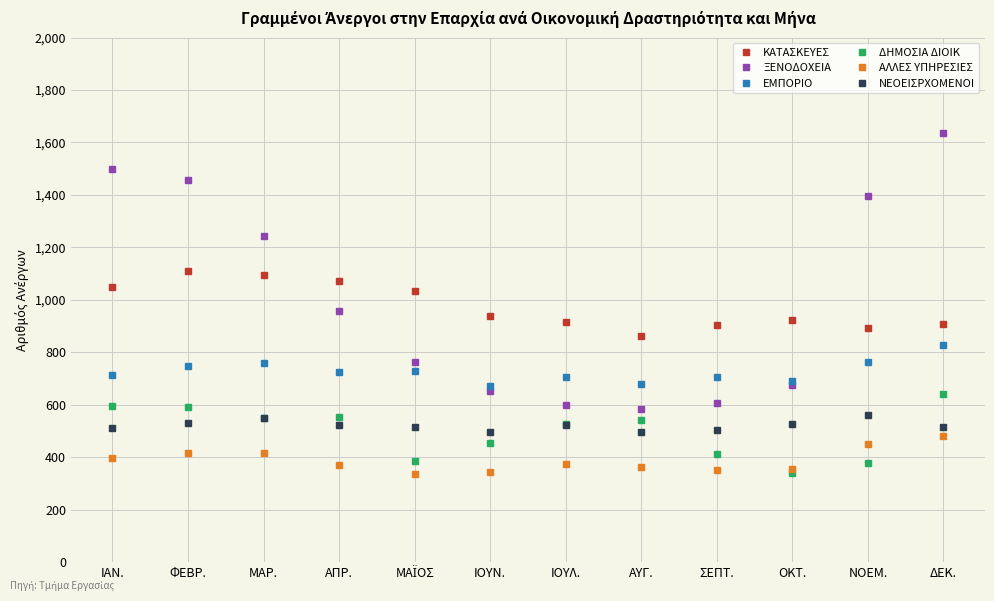

Is this an area chart (filled region under the line)?

No